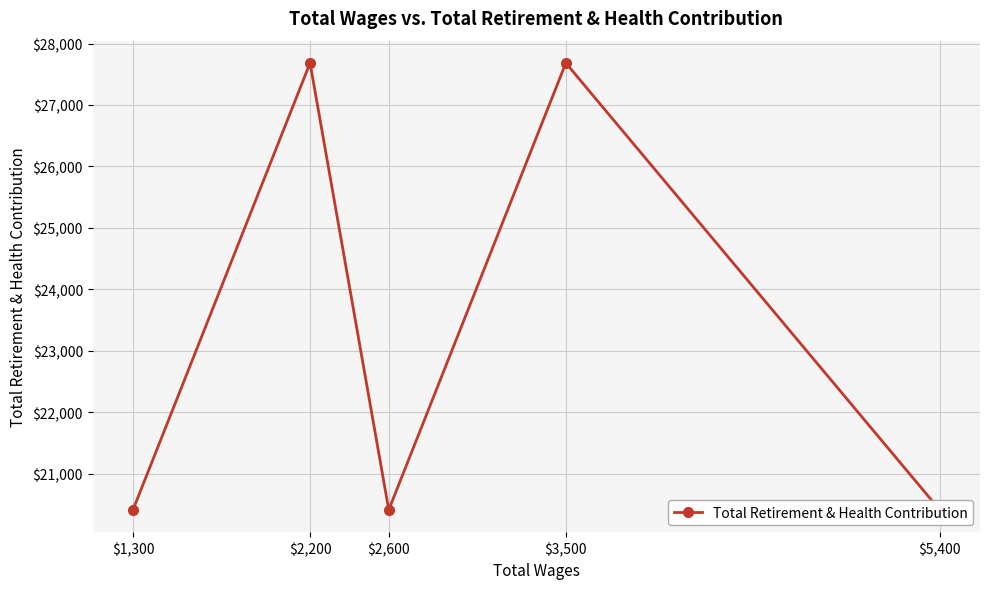

Is it true that the value at $2,200 is 41912?

False